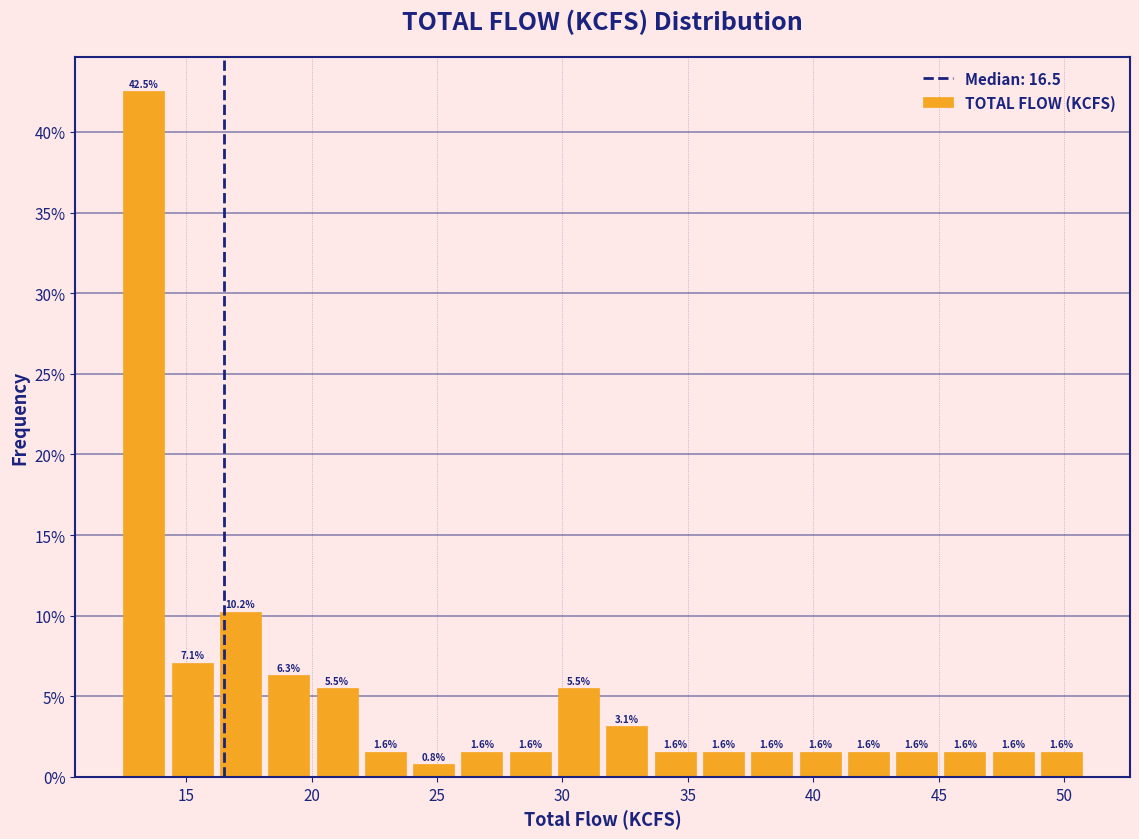

Read against the x-axis, roughly where is the centre of the tallest bar?

13.5